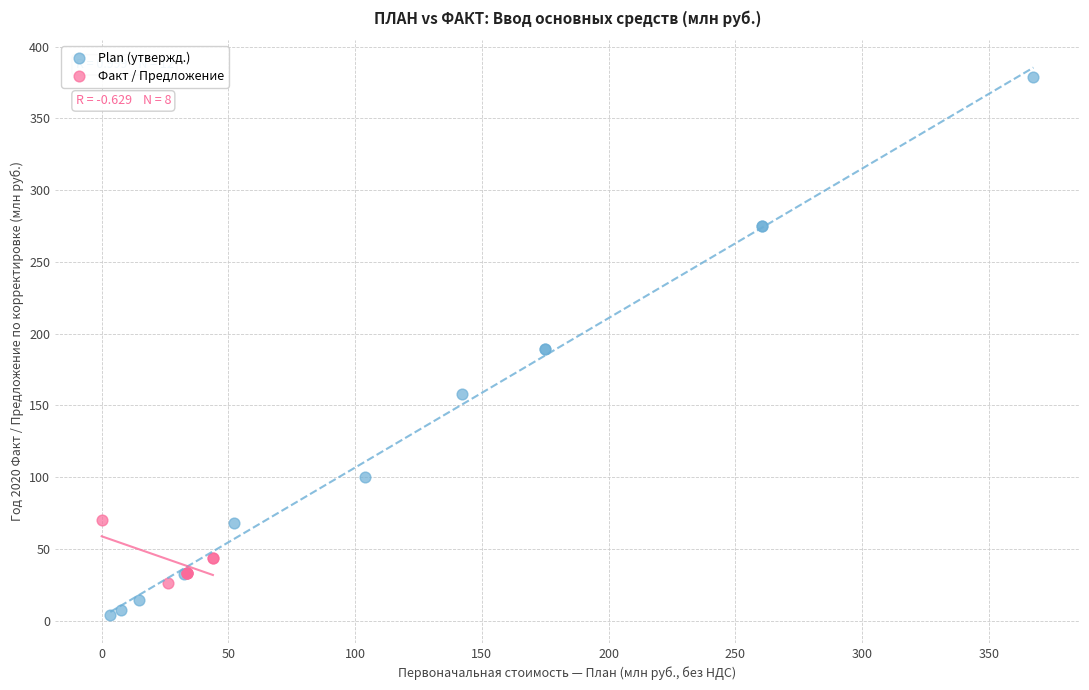

Which series reaches the minimum Y coordinate?

Plan (утвержд.)